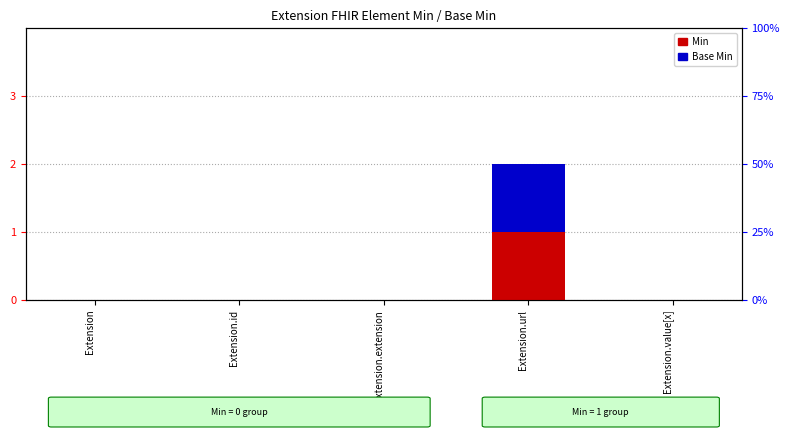

Is it true that Min equals 0 at Extension.value[x]?

False